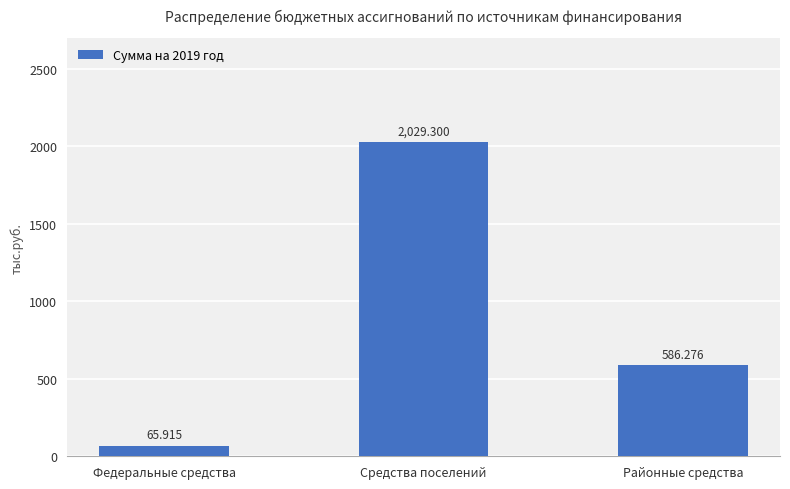

What is the smallest value displayed?

65.9